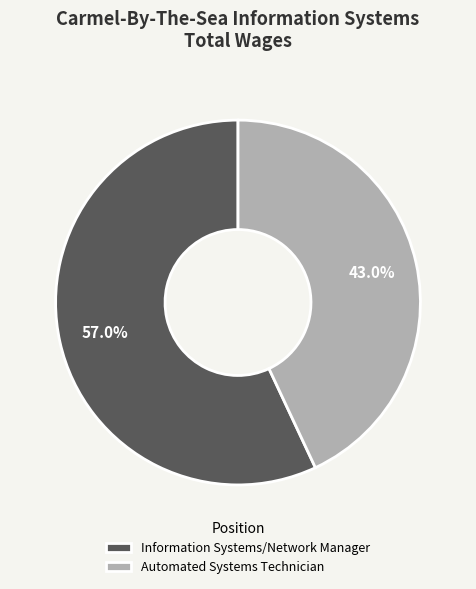

Which category has the smallest portion of the pie?

Automated Systems Technician